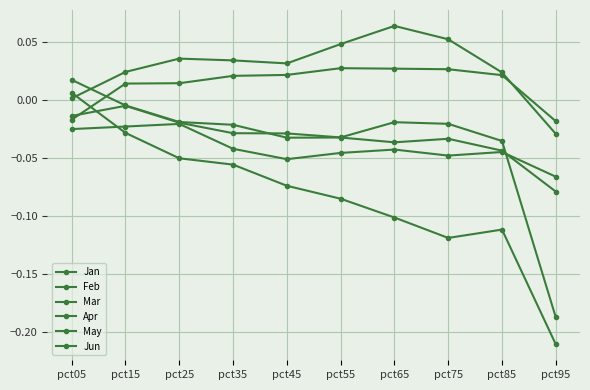

Between pct25 and pct75, which series saw the biggest shift?

Mar